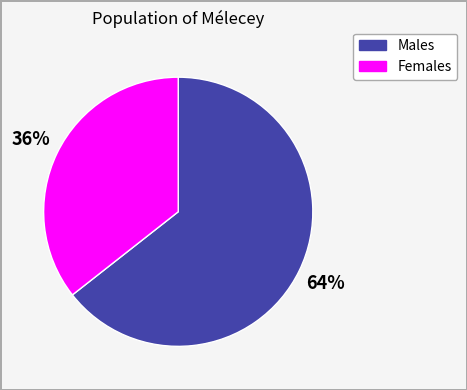

Is there a majority slice in this chart?

Yes